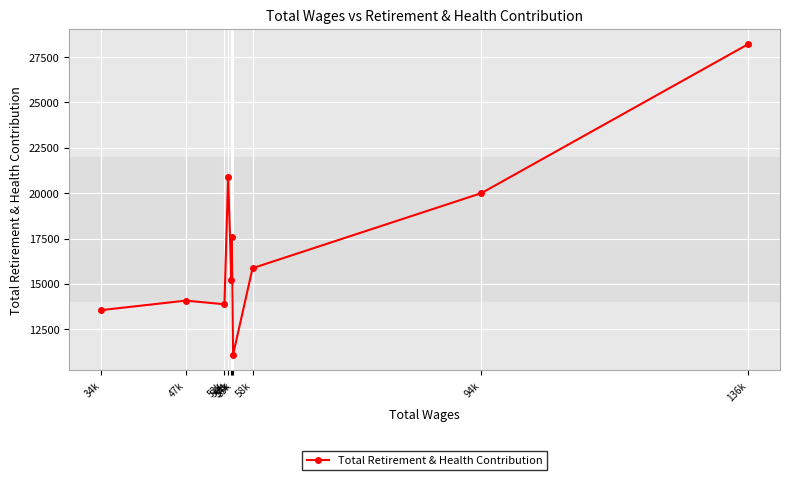

Is it true that the value at 94k is 20004?

True